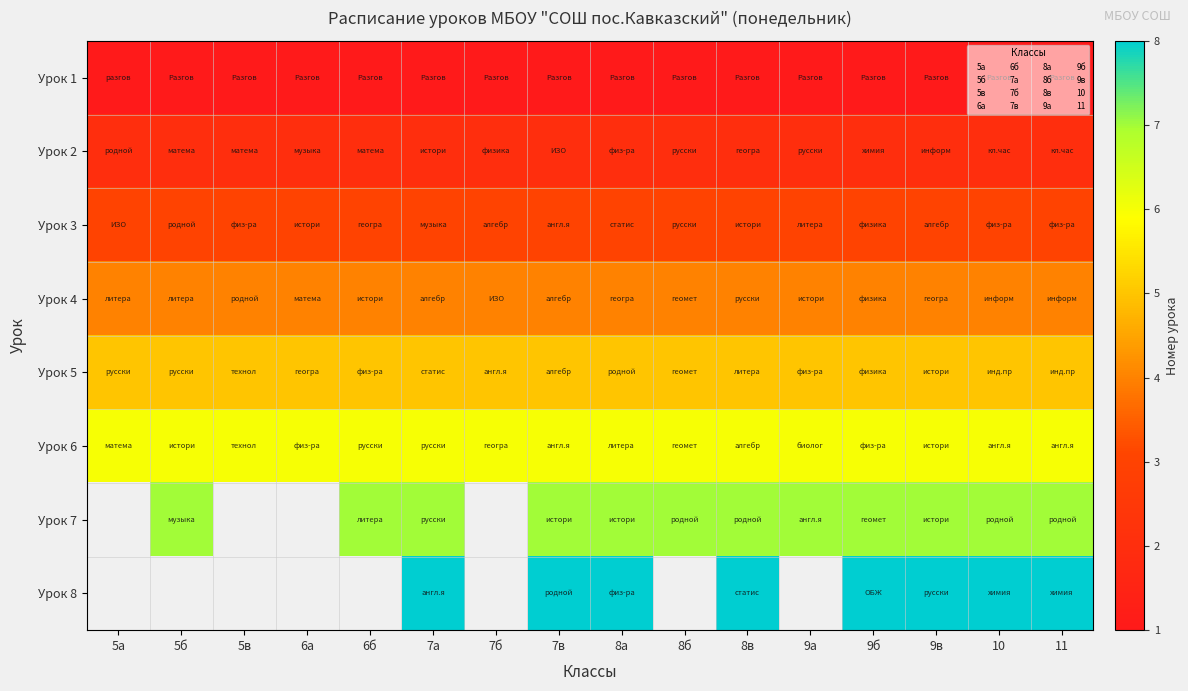

At which category is the sum across all series the highest?

7а